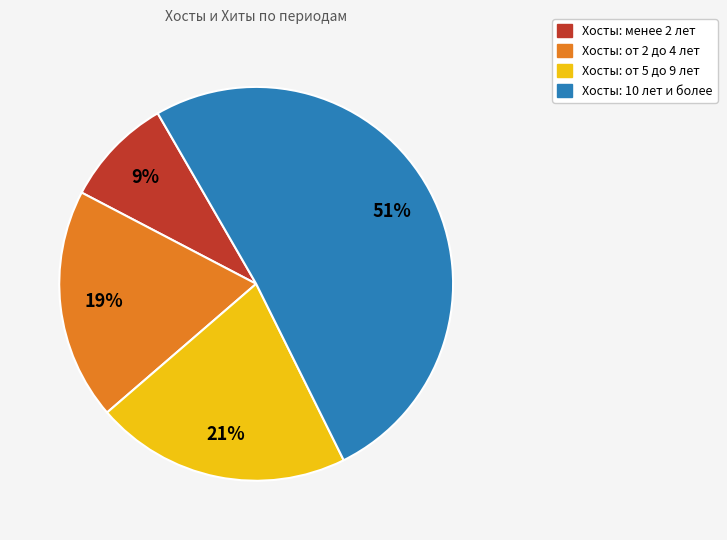

Is there a majority slice in this chart?

Yes